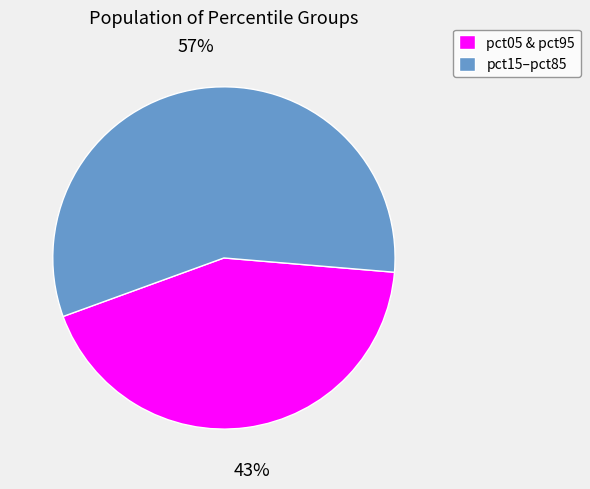

To the nearest percent, what is the average slice percentage?

50%